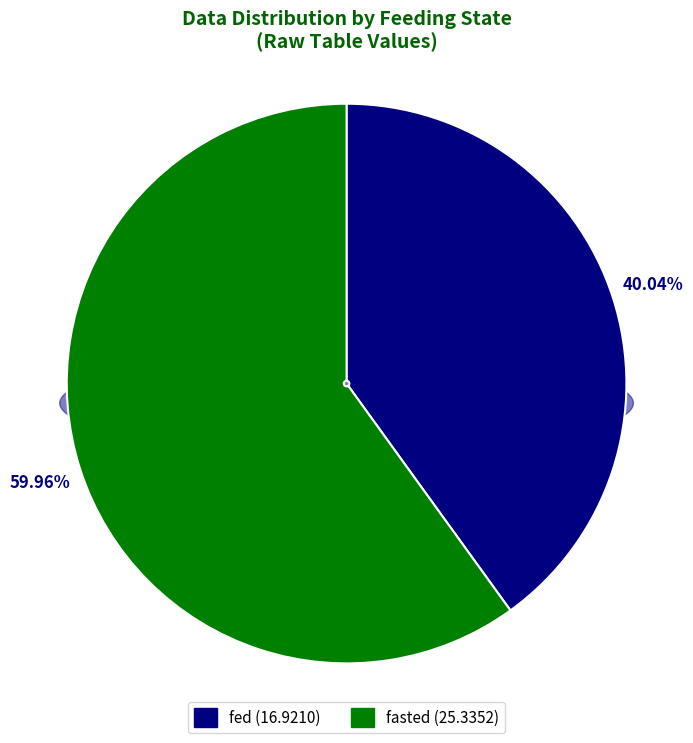

Does fasted represent more than half of the total?

Yes